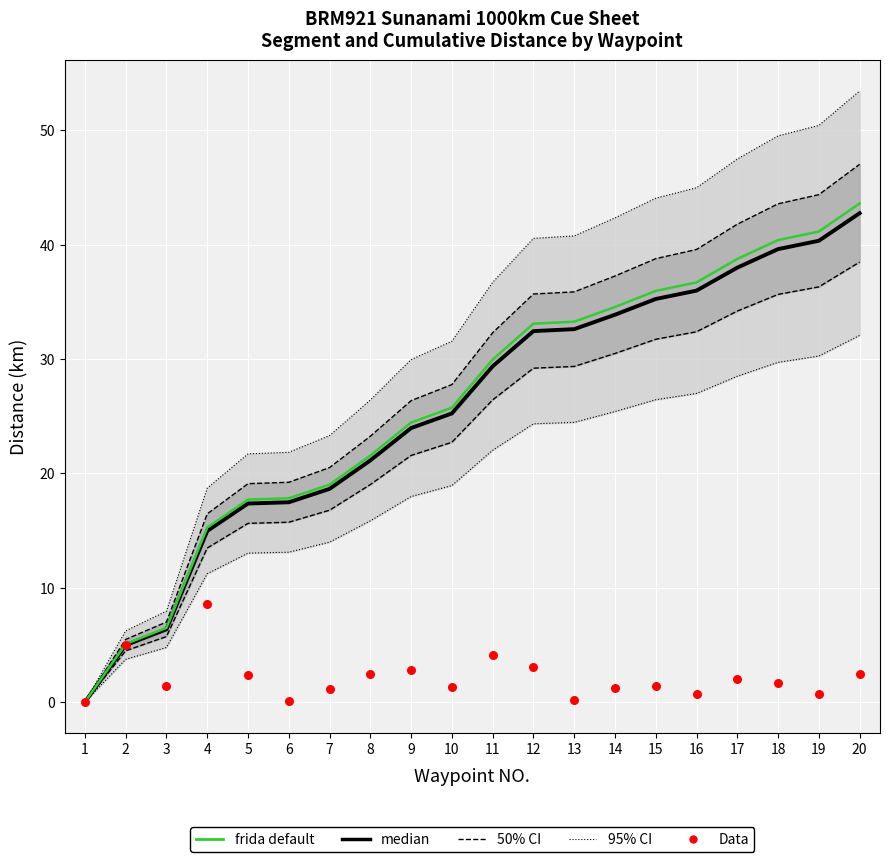

At how many categories does at least one series exceed 41?

2